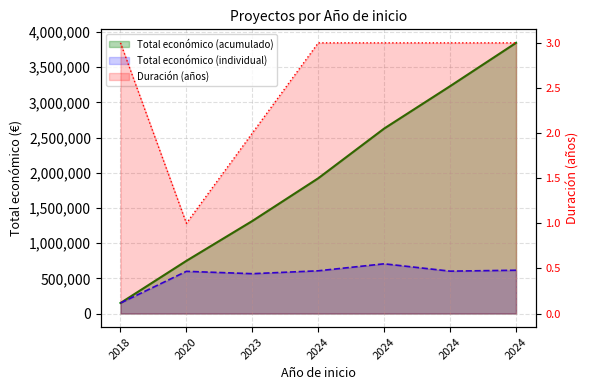

What value does the data have at 2018?

149419.0